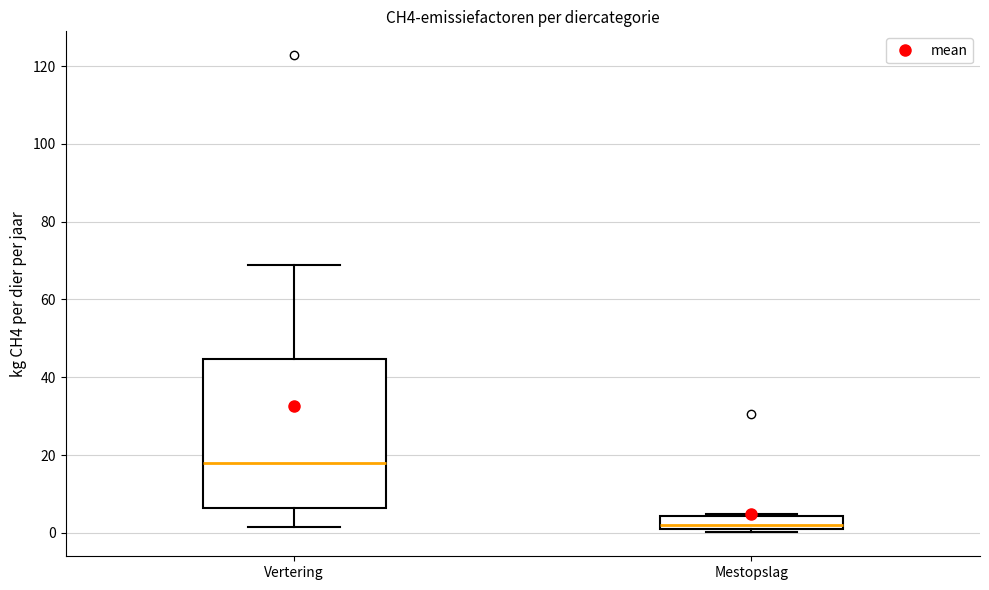

Where is the lower edge of the box for Vertering on the y-axis? The values are not printed on the chart, so give them approximately, as read against the axis.

6